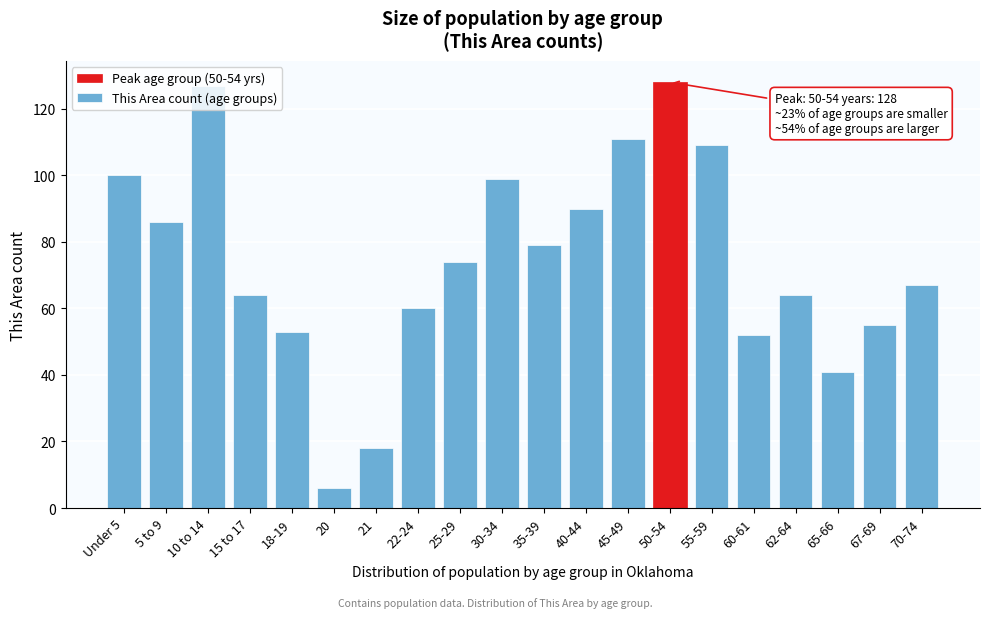

What is the label of the 18th bar from the left?

65-66